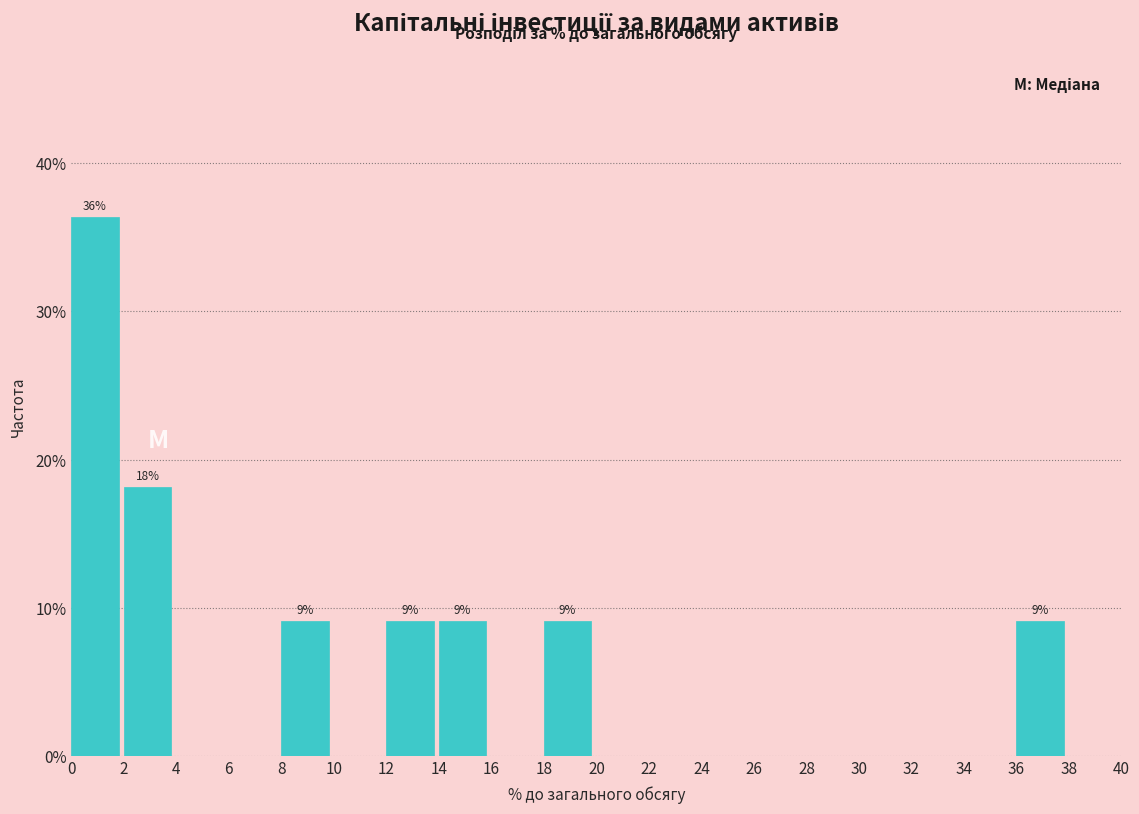

Over which range of the x-axis is the bar tallest?

0 to 2